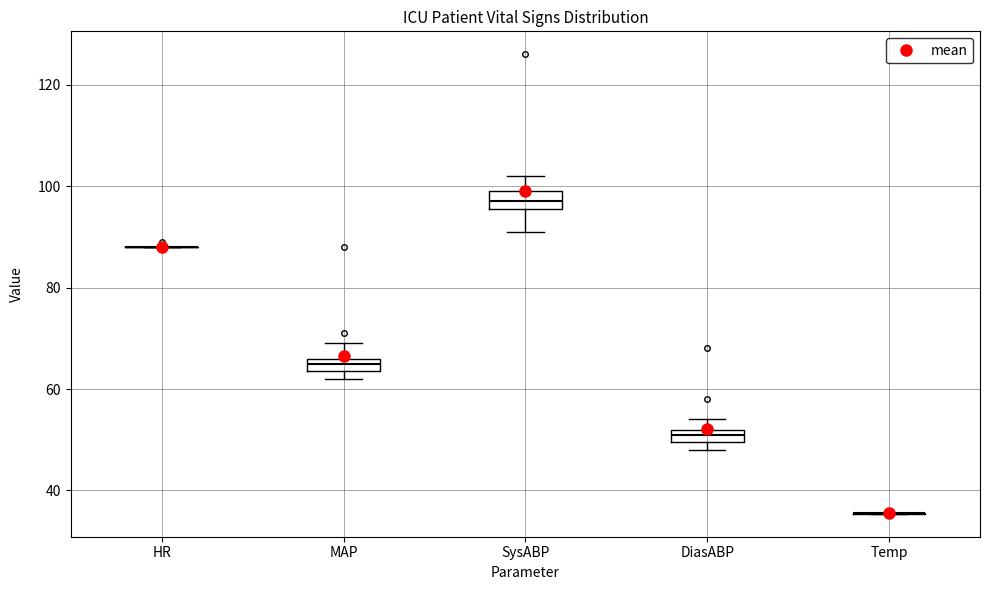

Where is the lower edge of the box for DiasABP on the y-axis? The values are not printed on the chart, so give them approximately, as read against the axis.

50